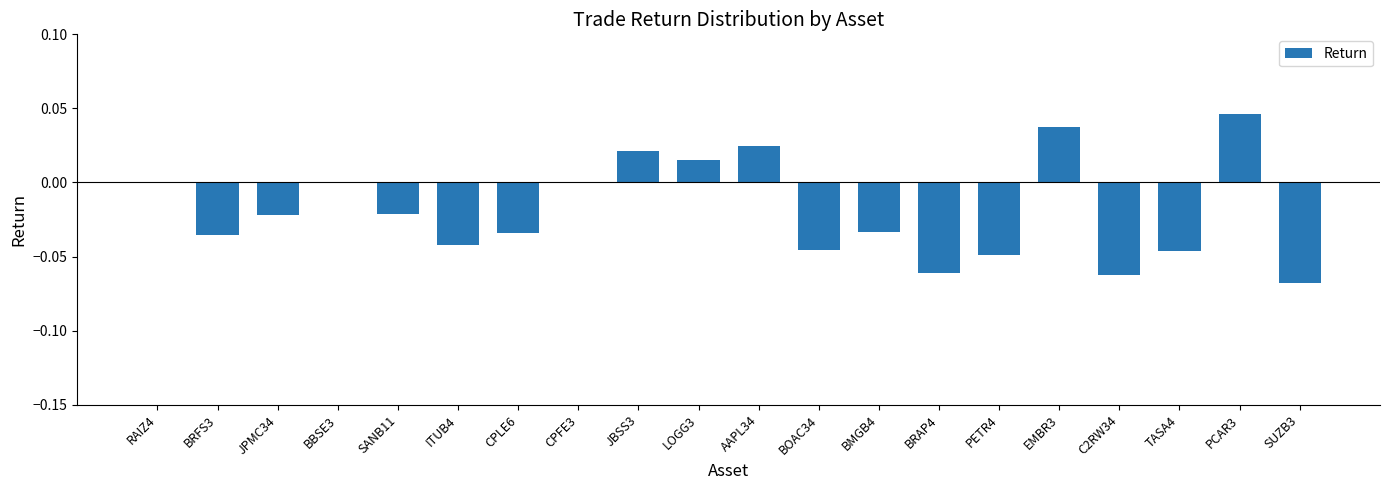

Is it true that the value at JPMC34 is -0.0?

True